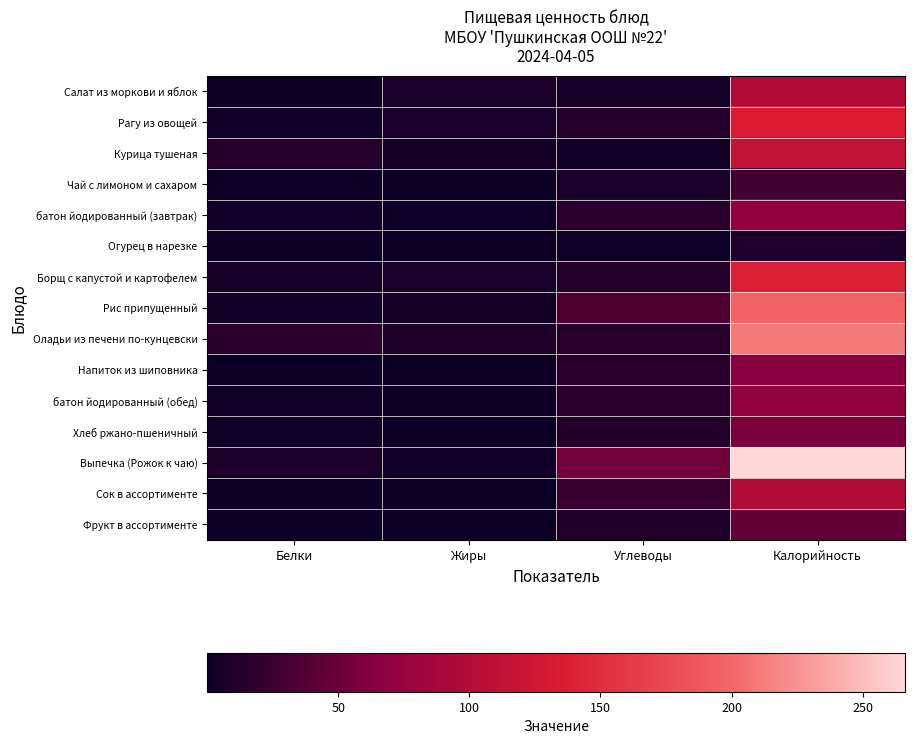

What is the smallest value displayed?

0.1